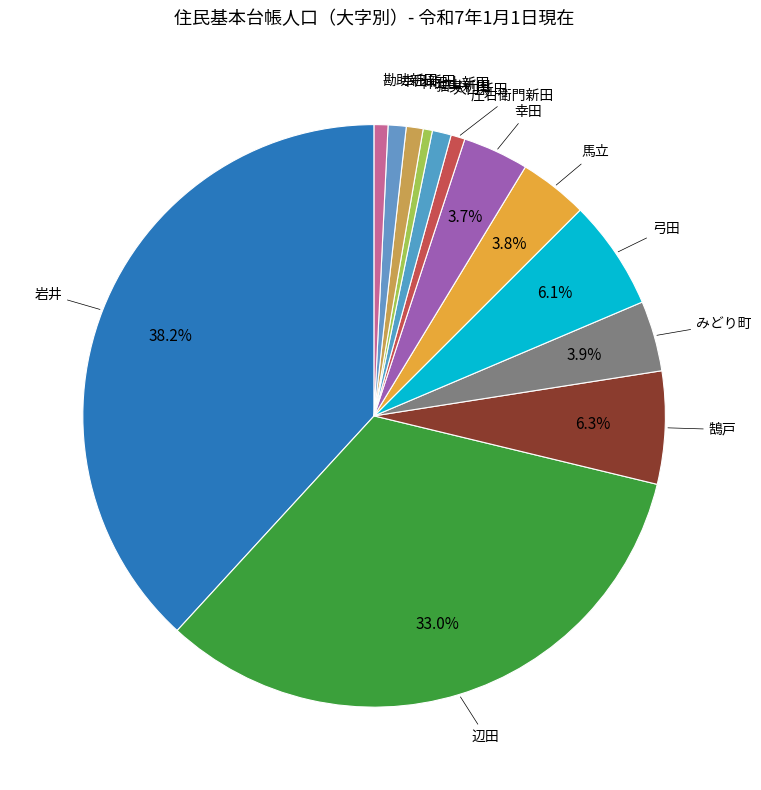

Is there a majority slice in this chart?

No